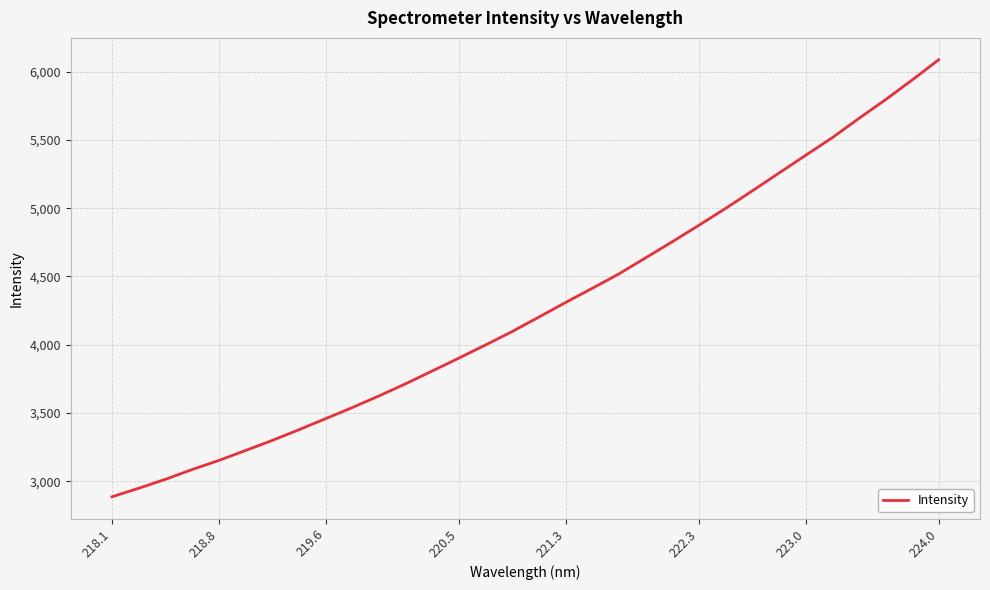

What is the smallest value displayed?

2887.3